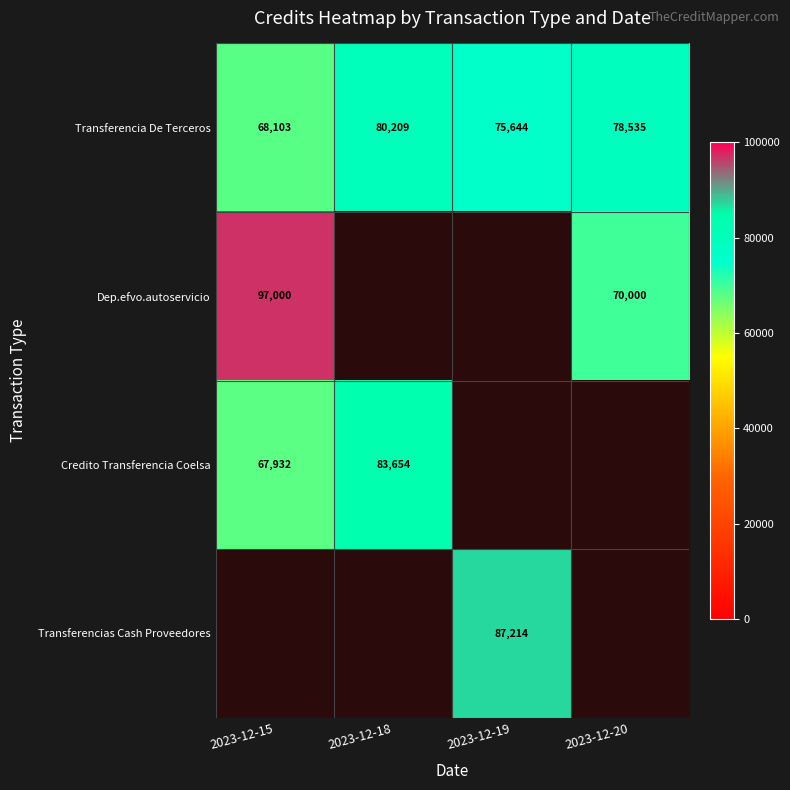

Between 2023-12-19 and 2023-12-20, which is larger?

2023-12-20